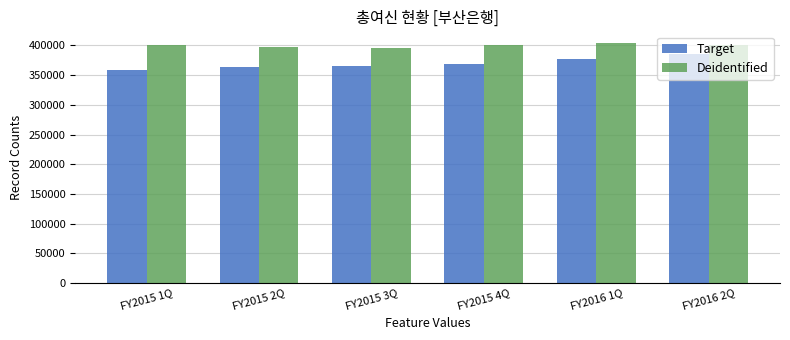

How many data points in Deidentified are less than 400731?

3